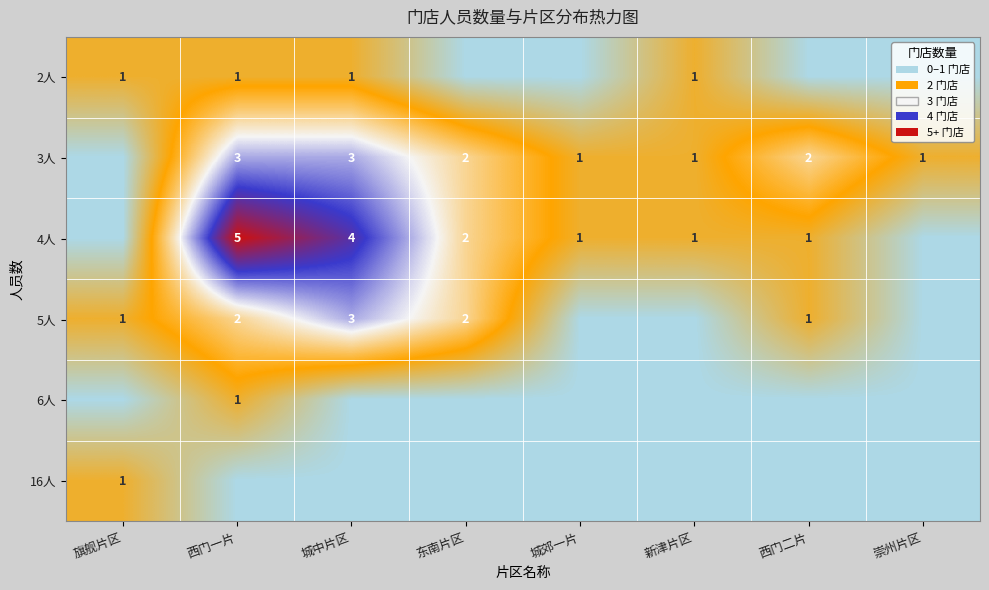

At which category is the sum across all series the highest?

西门一片